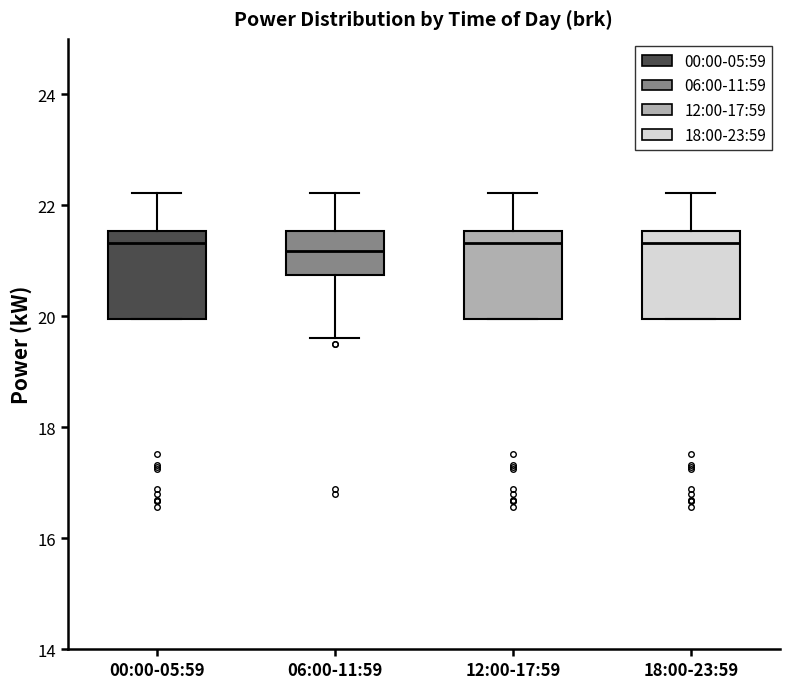

Where does the median line of the box for 18:00-23:59 sit on the y-axis? The values are not printed on the chart, so give them approximately, as read against the axis.

21.4